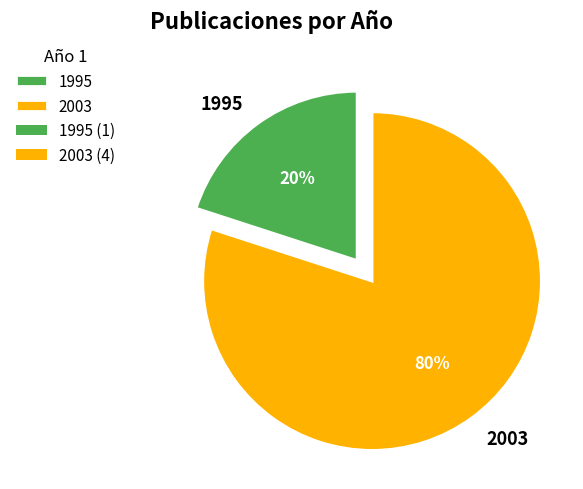

To the nearest percent, what is the combined percentage of 1995 and 2003?

100%